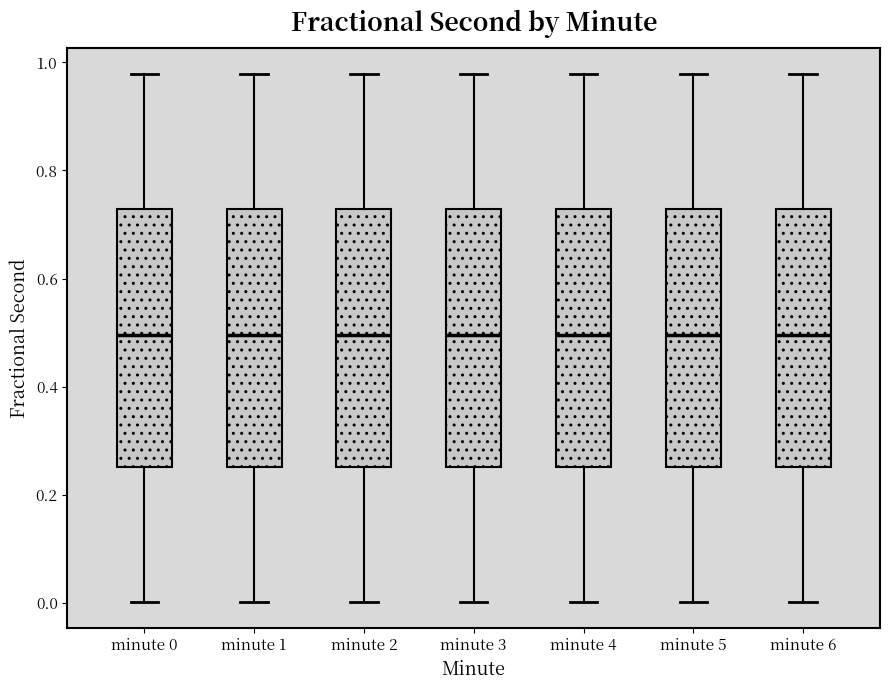

Where does the lower whisker of the box for minute 2 end on the y-axis? The values are not printed on the chart, so give them approximately, as read against the axis.

0.00